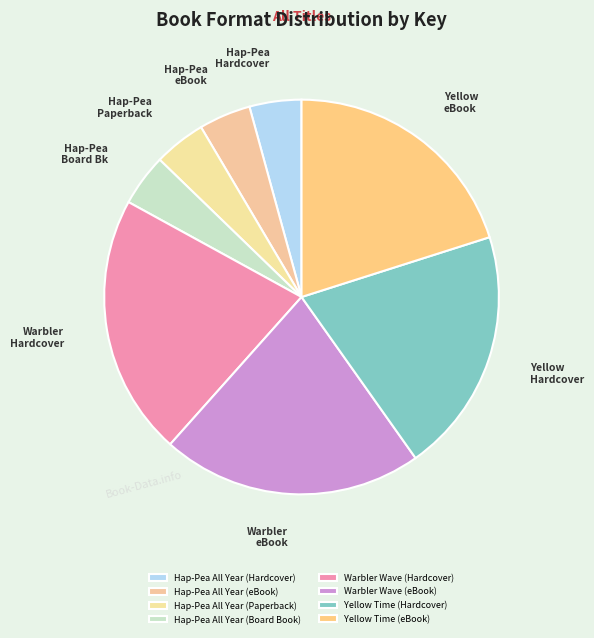

To the nearest percent, what is the combined percentage of Yellow Time (Hardcover) and Warbler Wave (Hardcover)?

41%